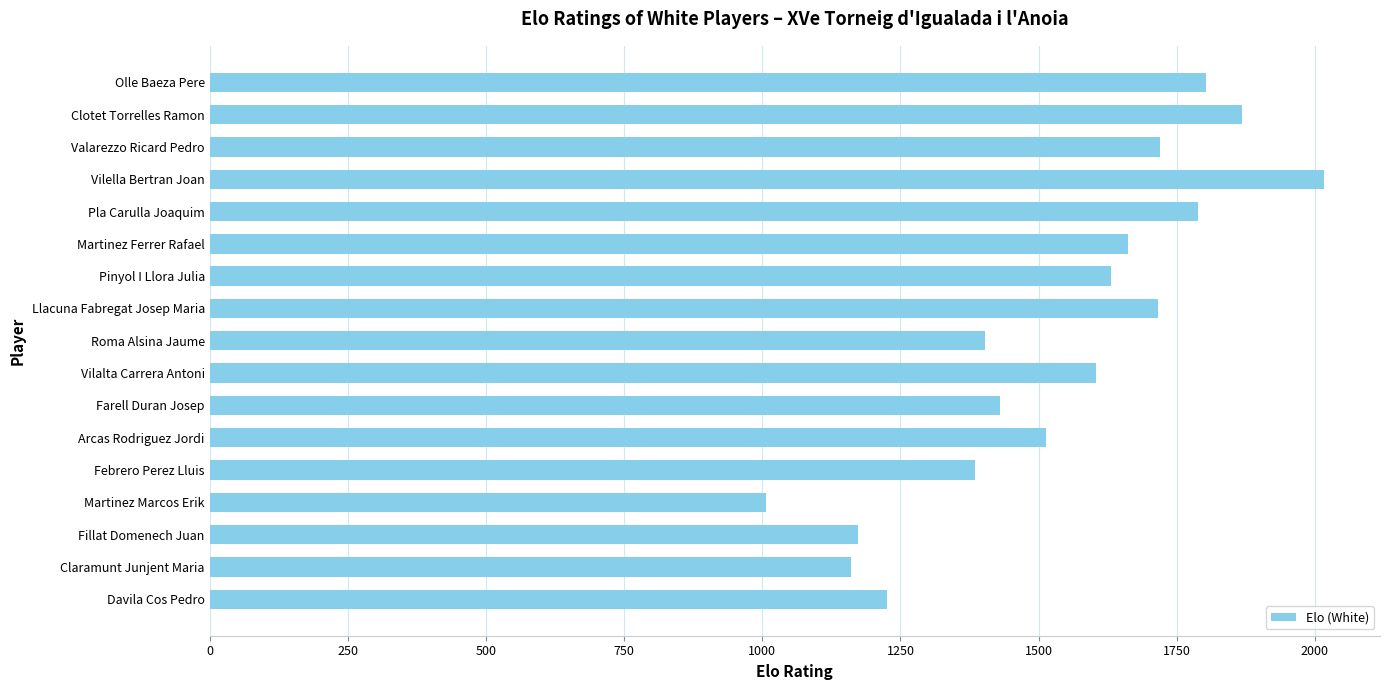

What is the minimum value shown in the chart?

1006